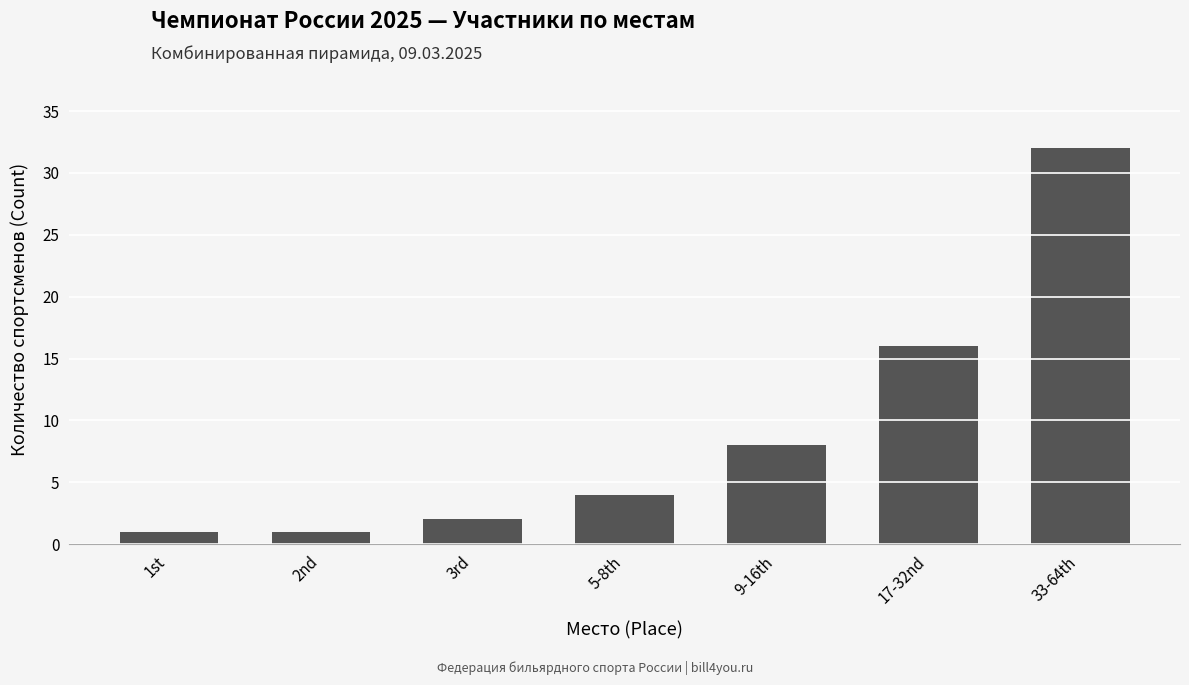

Count the number of data series in this chart.

1